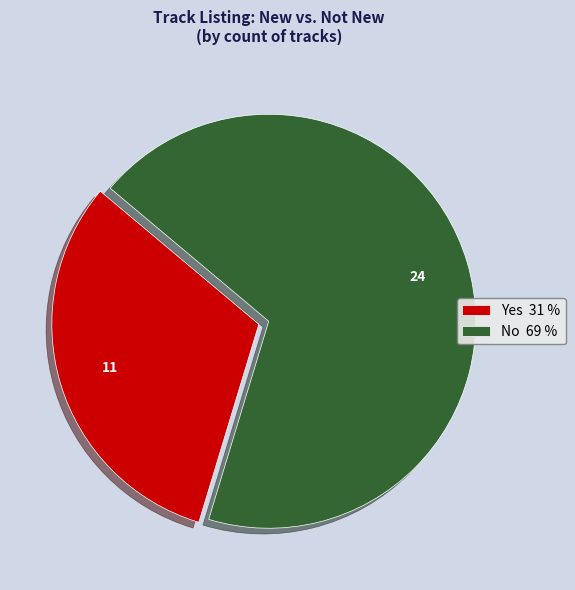

Which category has the smallest portion of the pie?

Yes